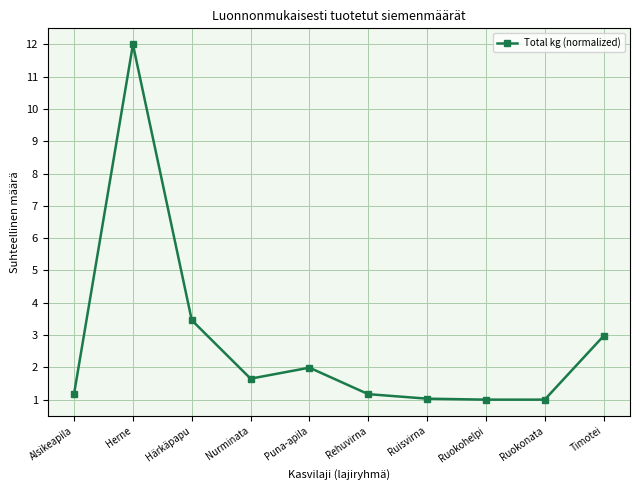

True or false: the data shows 12.0 at Herne.

True